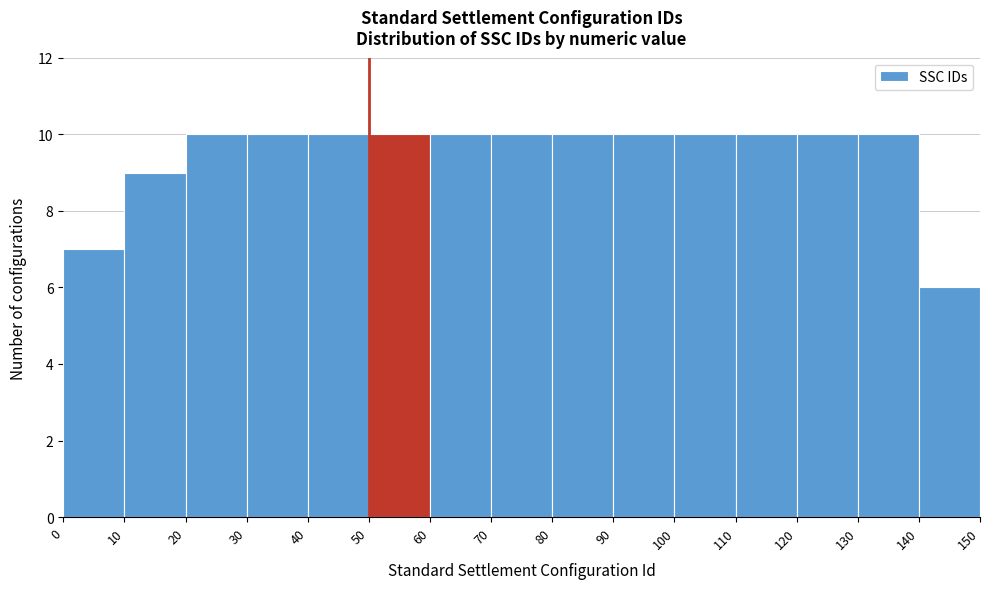

Reading left to right, transcribe this chart: for each bar, give the range it covers on the x-axis and its height. The values are not printed on the chart, so give them approximately, as read against the axis.

0 to 10: 7
10 to 20: 9
20 to 30: 10
30 to 40: 10
40 to 50: 10
50 to 60: 10
60 to 70: 10
70 to 80: 10
80 to 90: 10
90 to 100: 10
100 to 110: 10
110 to 120: 10
120 to 130: 10
130 to 140: 10
140 to 150: 6